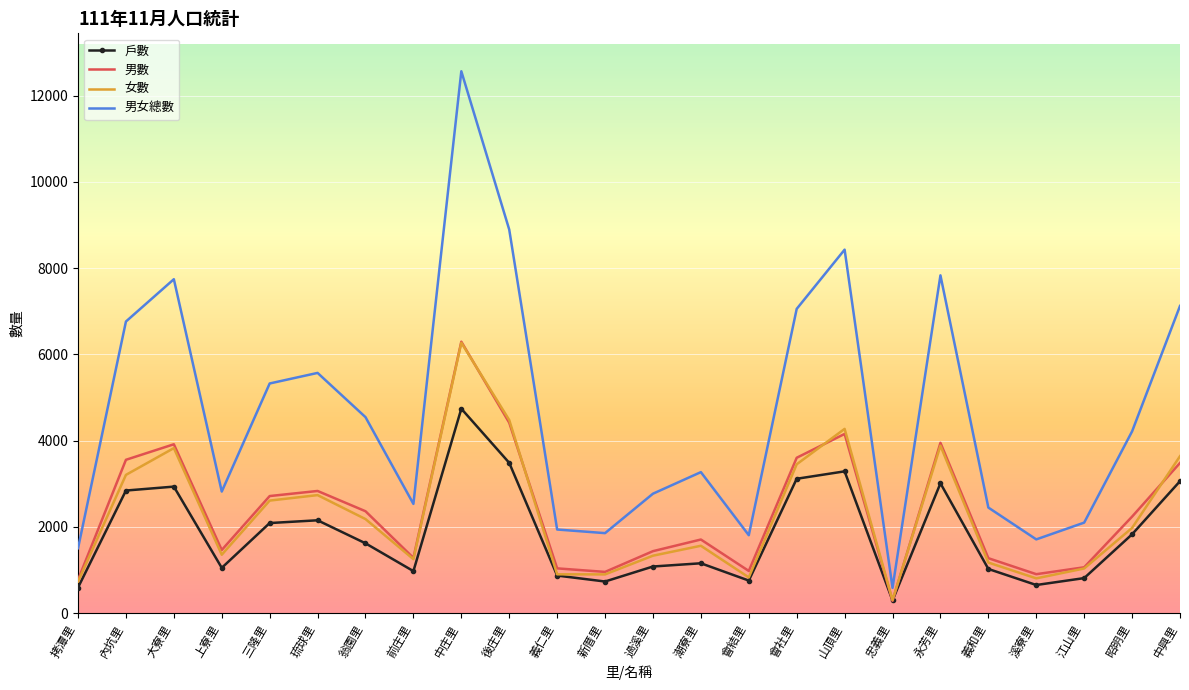

What is the smallest value displayed?

284